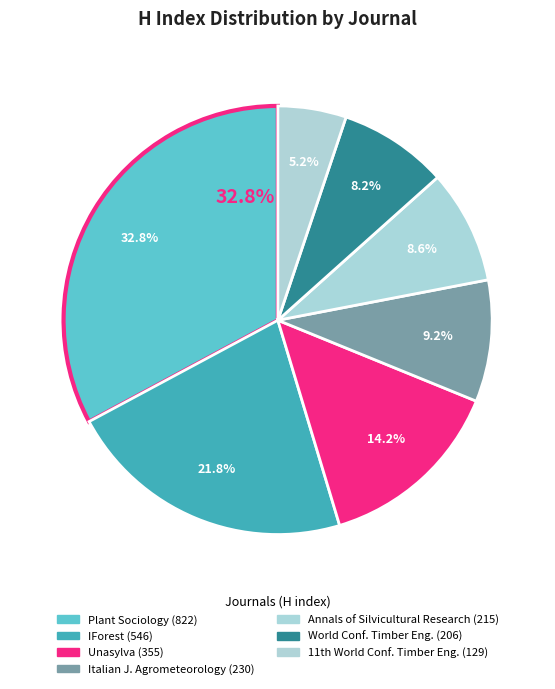

Which slice is the largest?

Plant Sociology